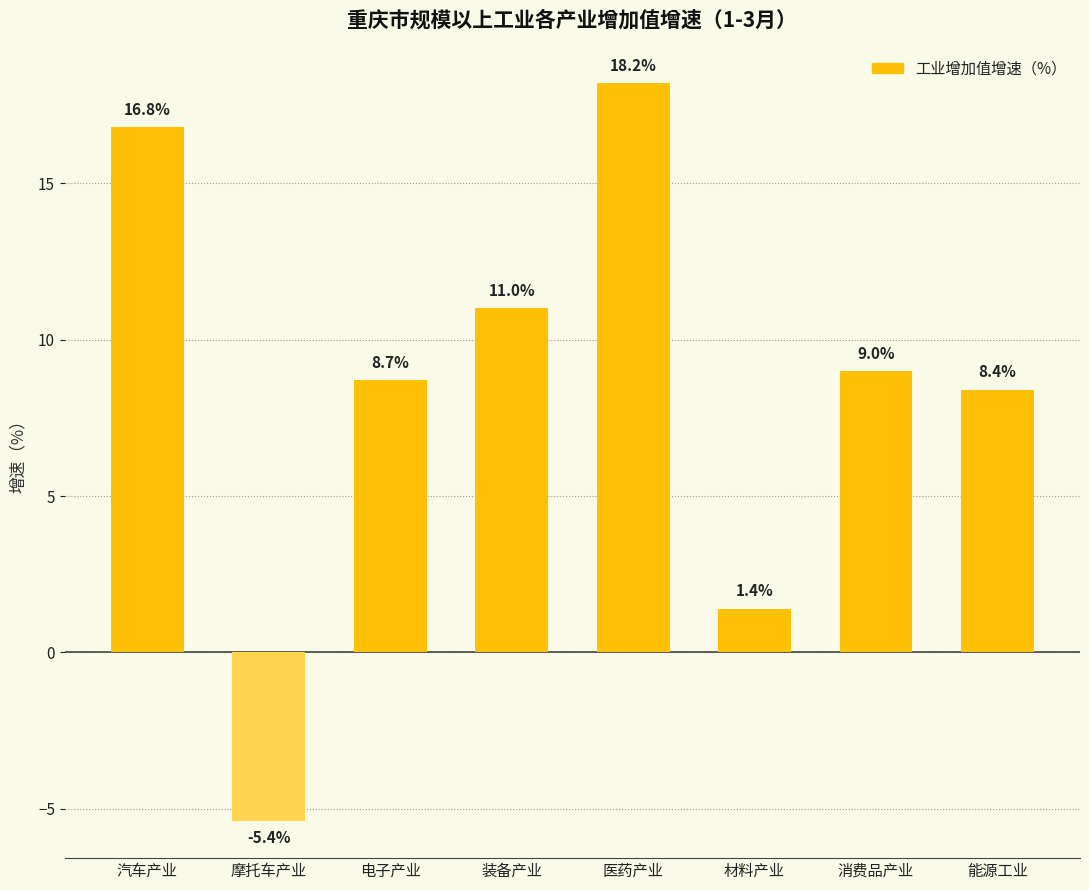

Reading left to right, what are all the values shown in this chart?

16.8	-5.4	8.7	11.0	18.2	1.4	9.0	8.4